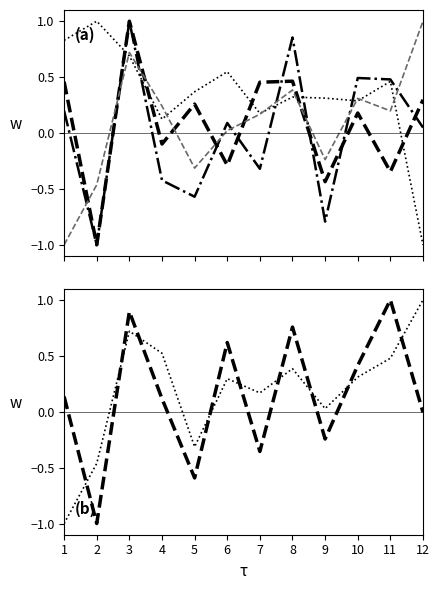

The 1日平均退院患者数 series shows 1.6 at 12. True or false?

False